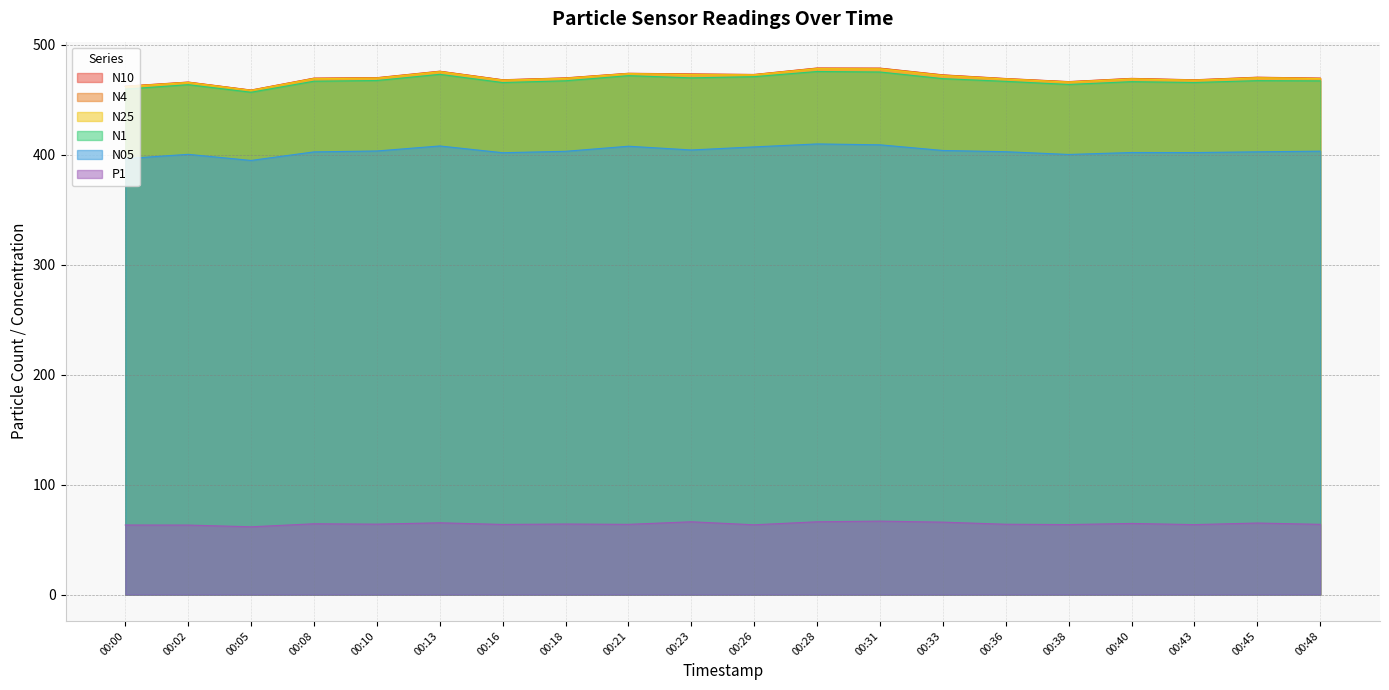

What is the average value of the N10 series?

470.2